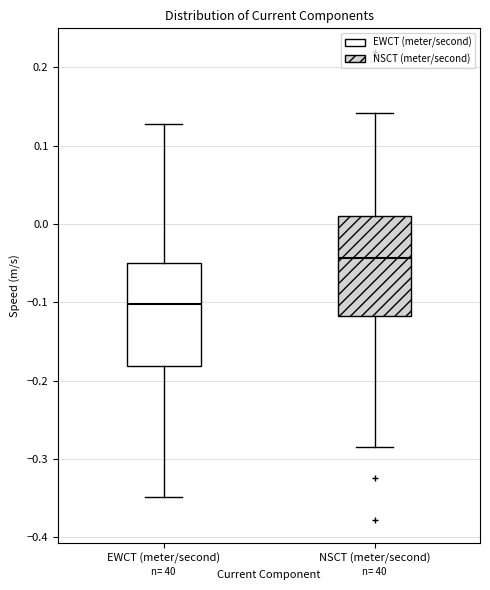

Reading left to right, transcribe this box plot: for each box, give where its median line is, the range the box spans, and where its two whiskers end, as read against the y-axis. The values are not printed on the chart, so give them approximately, as read against the axis.

EWCT (meter/second): median -0.10, box -0.18 to -0.05, whiskers -0.35 to 0.13
NSCT (meter/second): median -0.04, box -0.12 to 0.01, whiskers -0.28 to 0.14